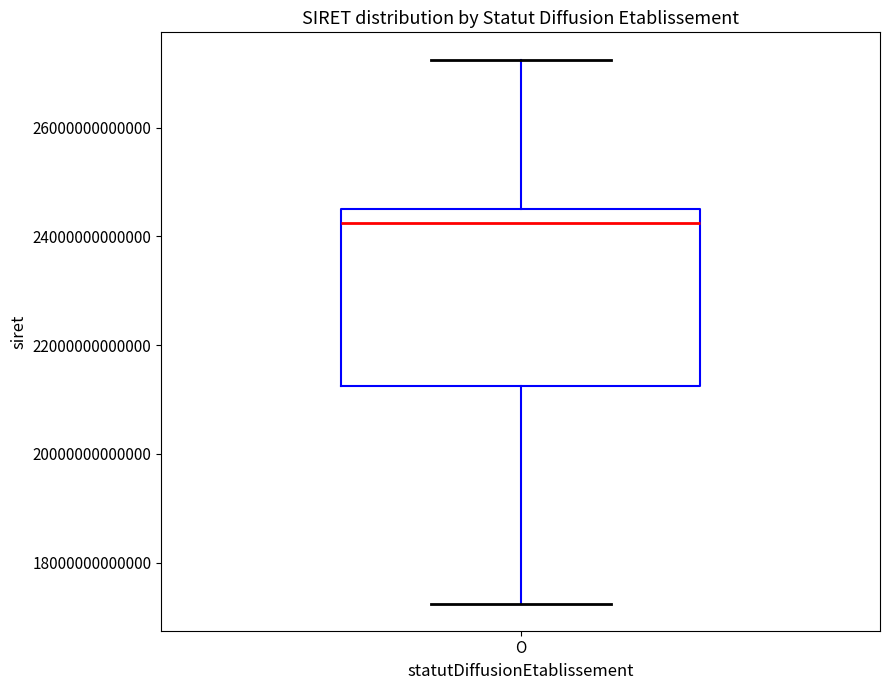

Where is the upper edge of the box for O on the y-axis? The values are not printed on the chart, so give them approximately, as read against the axis.

24600000000000